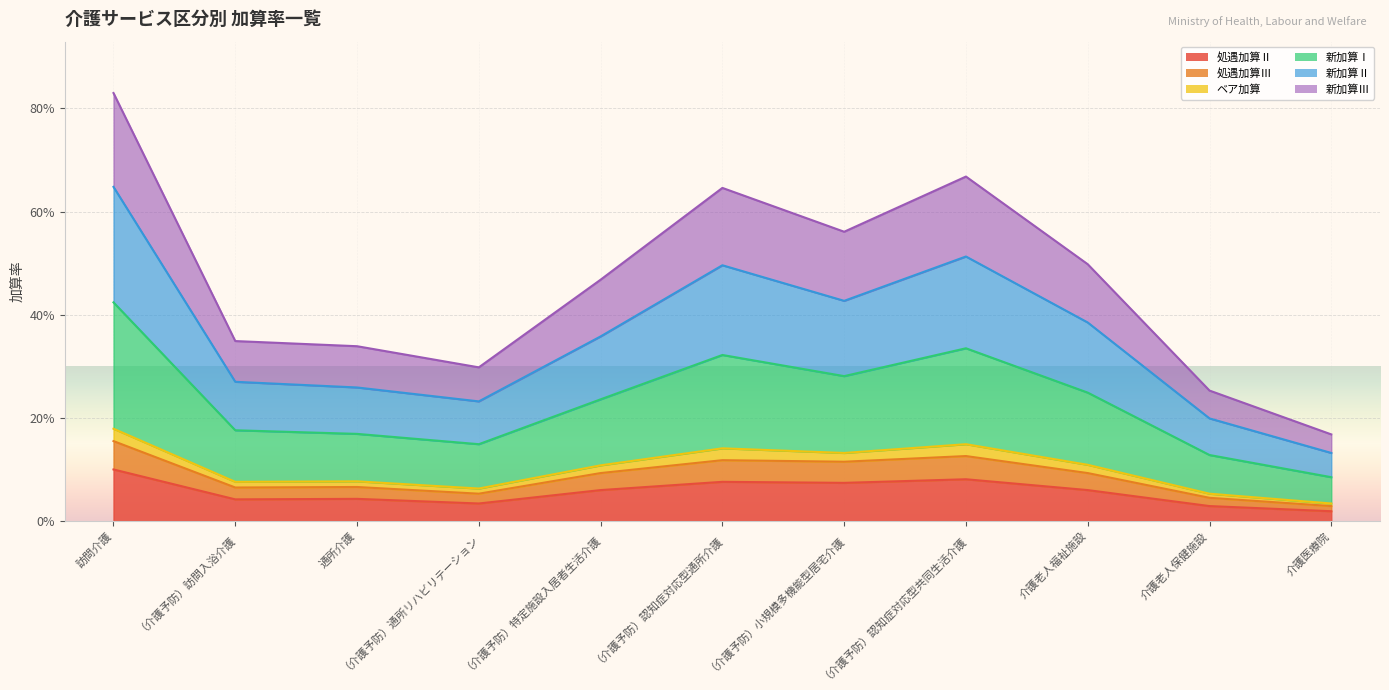

Reading left to right, list all the values displayed in this chart.

処遇加算Ⅱ: 訪問介護=0.1	（介護予防）訪問入浴介護=0.0	通所介護=0.0	（介護予防）通所リハビリテーション=0.0	（介護予防）特定施設入居者生活介護=0.1	（介護予防）認知症対応型通所介護=0.1	（介護予防）小規模多機能型居宅介護=0.1	（介護予防）認知症対応型共同生活介護=0.1	介護老人福祉施設=0.1	介護老人保健施設=0.0	介護医療院=0.0
処遇加算Ⅲ: 訪問介護=0.2	（介護予防）訪問入浴介護=0.1	通所介護=0.1	（介護予防）通所リハビリテーション=0.1	（介護予防）特定施設入居者生活介護=0.1	（介護予防）認知症対応型通所介護=0.1	（介護予防）小規模多機能型居宅介護=0.1	（介護予防）認知症対応型共同生活介護=0.1	介護老人福祉施設=0.1	介護老人保健施設=0.0	介護医療院=0.0
ベア加算: 訪問介護=0.8	（介護予防）訪問入浴介護=0.3	通所介護=0.3	（介護予防）通所リハビリテーション=0.3	（介護予防）特定施設入居者生活介護=0.5	（介護予防）認知症対応型通所介護=0.6	（介護予防）小規模多機能型居宅介護=0.6	（介護予防）認知症対応型共同生活介護=0.7	介護老人福祉施設=0.5	介護老人保健施設=0.3	介護医療院=0.2
新加算Ⅰ: 訪問介護=0.6	（介護予防）訪問入浴介護=0.3	通所介護=0.3	（介護予防）通所リハビリテーション=0.2	（介護予防）特定施設入居者生活介護=0.4	（介護予防）認知症対応型通所介護=0.5	（介護予防）小規模多機能型居宅介護=0.4	（介護予防）認知症対応型共同生活介護=0.5	介護老人福祉施設=0.4	介護老人保健施設=0.2	介護医療院=0.1
新加算Ⅱ: 訪問介護=0.4	（介護予防）訪問入浴介護=0.2	通所介護=0.2	（介護予防）通所リハビリテーション=0.1	（介護予防）特定施設入居者生活介護=0.2	（介護予防）認知症対応型通所介護=0.3	（介護予防）小規模多機能型居宅介護=0.3	（介護予防）認知症対応型共同生活介護=0.3	介護老人福祉施設=0.2	介護老人保健施設=0.1	介護医療院=0.1
新加算Ⅲ: 訪問介護=0.2	（介護予防）訪問入浴介護=0.1	通所介護=0.1	（介護予防）通所リハビリテーション=0.1	（介護予防）特定施設入居者生活介護=0.1	（介護予防）認知症対応型通所介護=0.1	（介護予防）小規模多機能型居宅介護=0.1	（介護予防）認知症対応型共同生活介護=0.1	介護老人福祉施設=0.1	介護老人保健施設=0.1	介護医療院=0.0